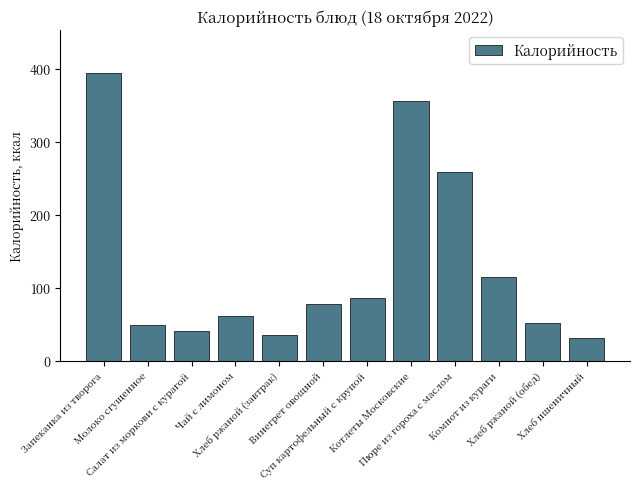

Reading left to right, extract all data points from this chart.

Запеканка из творога=393.8	Молоко сгущенное=49.2	Салат из моркови с курагой=40.8	Чай с лимоном=61.0	Хлеб ржаной (завтрак)=34.8	Винегрет овощной=77.6	Суп картофельный с крупой=85.8	Котлеты Московские=355.7	Пюре из гороха с маслом=258.3	Компот из кураги=114.8	Хлеб ржаной (обед)=52.2	Хлеб пшеничный=30.6